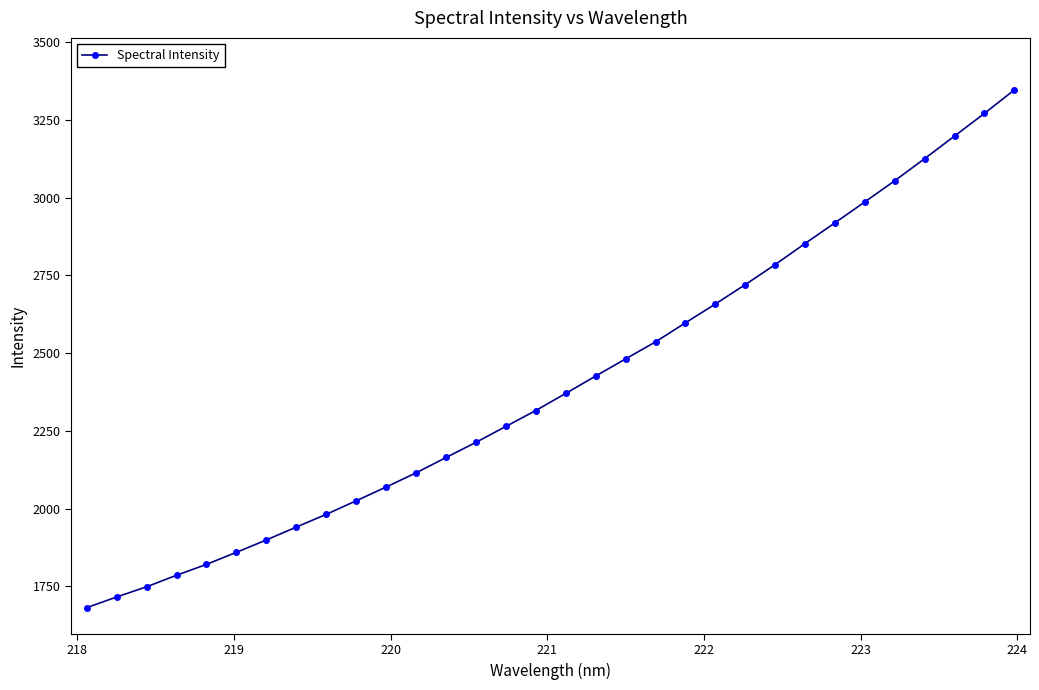

What is the average value?

2404.0